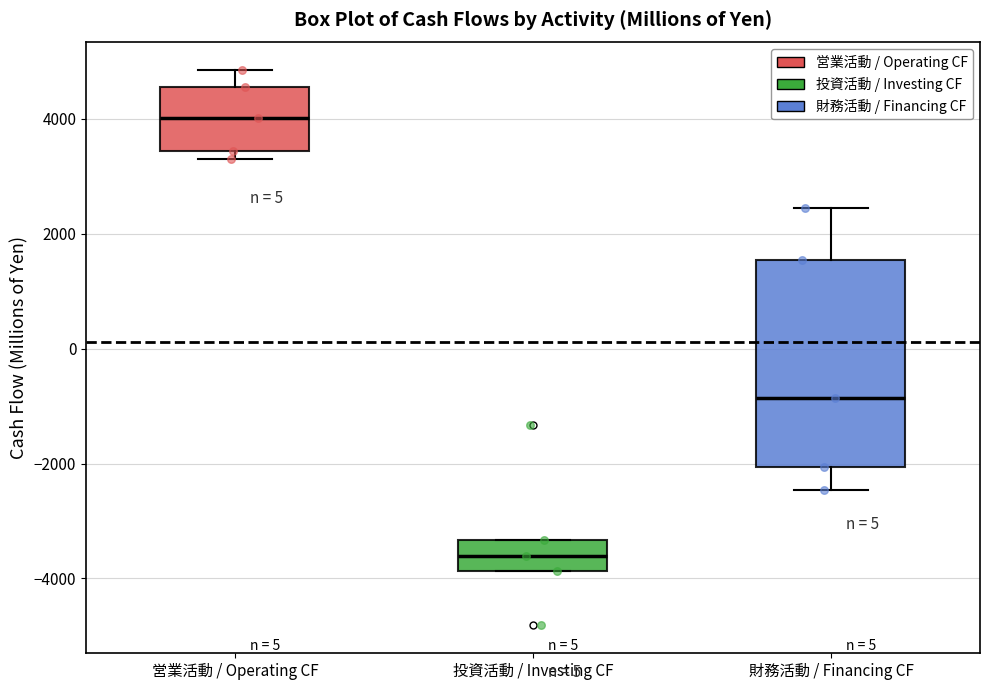

Which box's median line is the lowest?

投資活動 / Investing CF